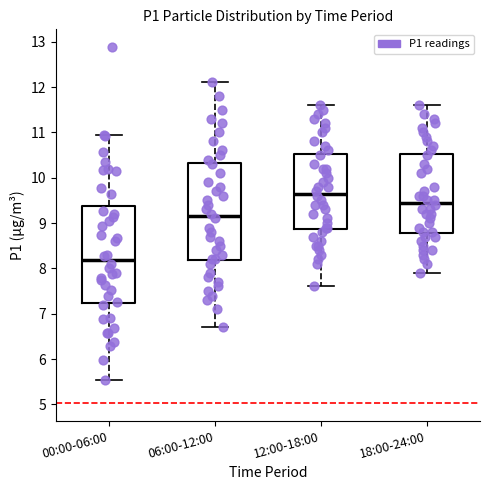

Where does the lower whisker of the box for 06:00-12:00 end on the y-axis? The values are not printed on the chart, so give them approximately, as read against the axis.

6.7